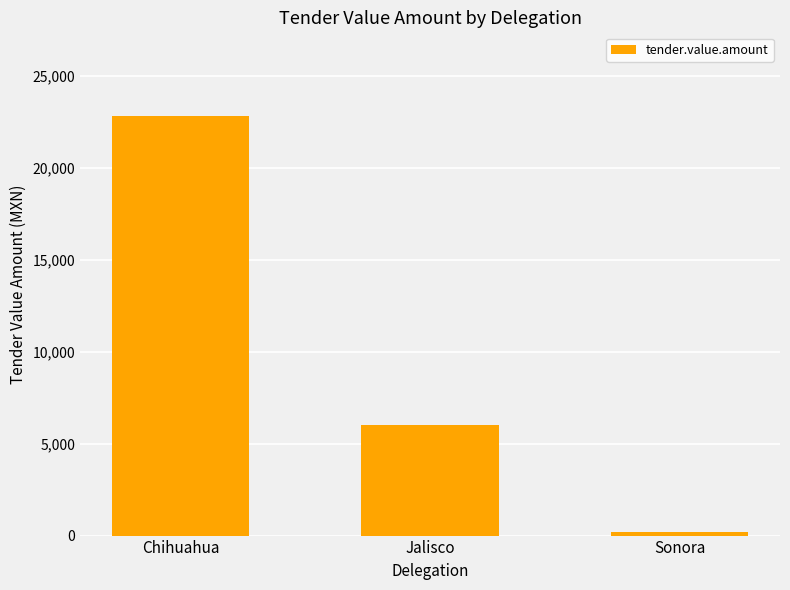

Does the chart contain stacked bars?

No